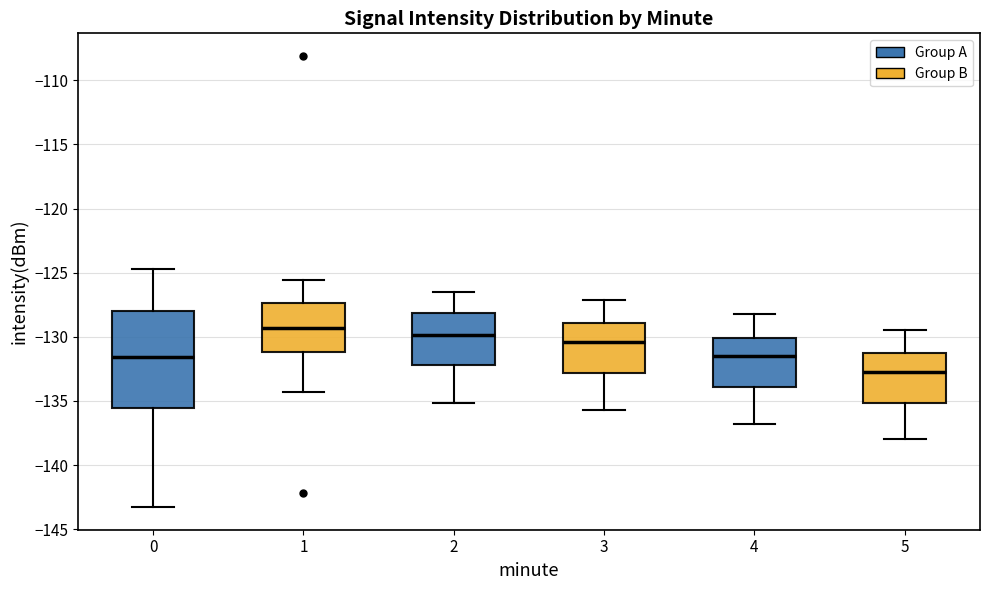

Which box is the tallest, from its lower edge to its upper edge?

0